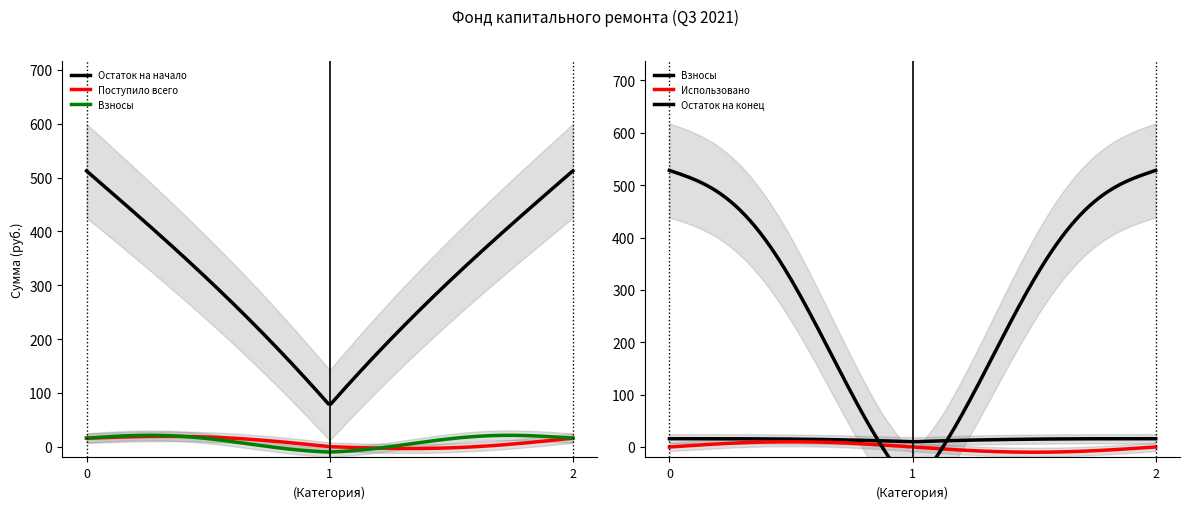

The Остаток на начало series shows -283.7 at Сверх минимального взноса. True or false?

False